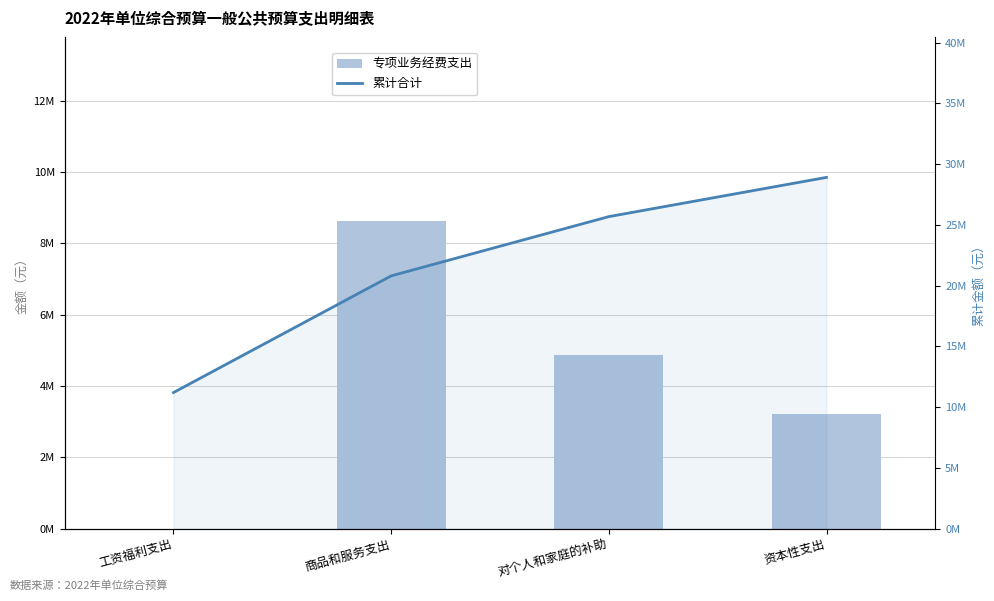

What is the label of the 3rd bar from the left?

对个人和家庭的补助